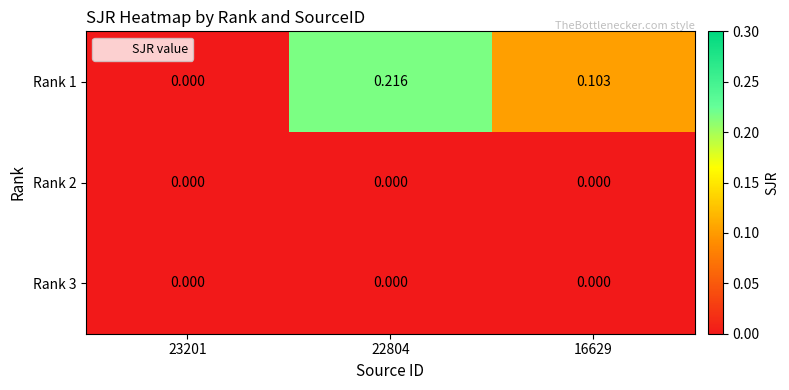

Reading right to left, what are all the values shown in this chart?

Rank 1: 16629=0.1	22804=0.2	23201=0.0
Rank 2: 16629=0.0	22804=0.0	23201=0.0
Rank 3: 16629=0.0	22804=0.0	23201=0.0